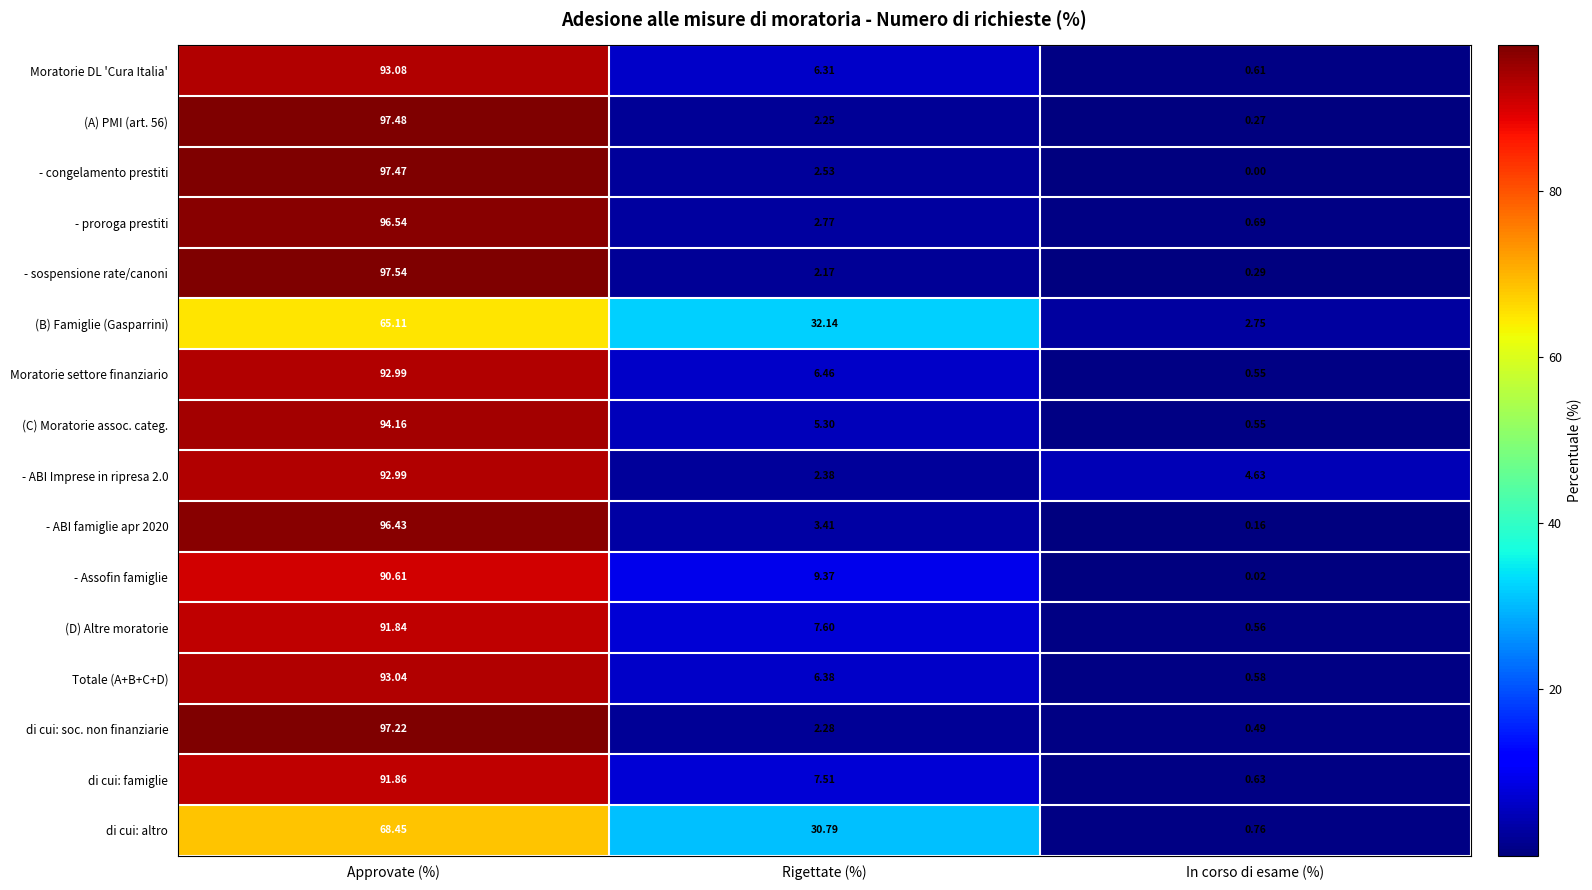

At which category is the sum across all series the highest?

Approvate (%)